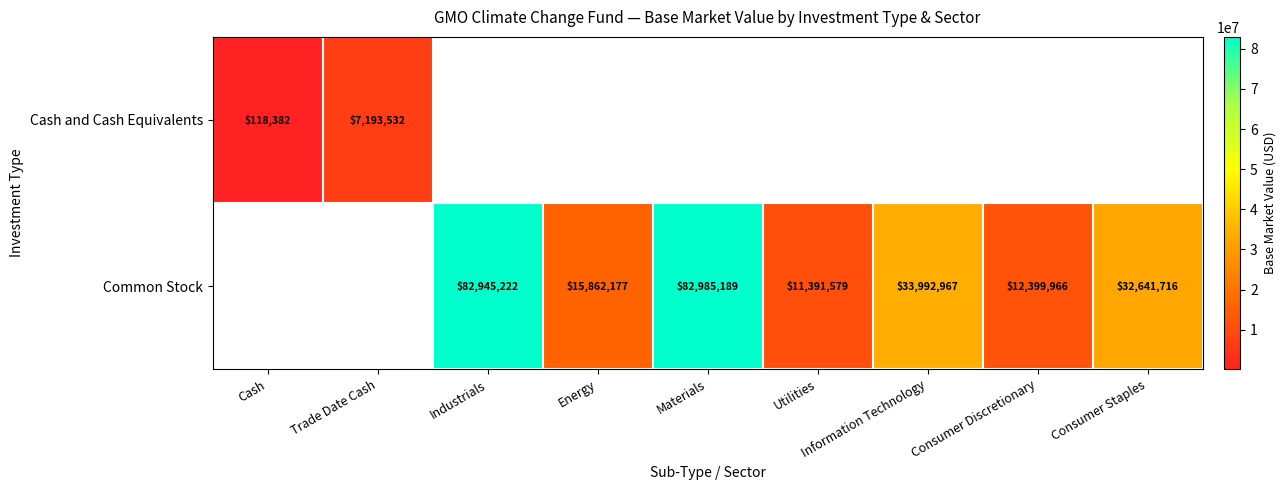

What is the spread (max minus min) of values at Trade Date Cash?

7193531.9